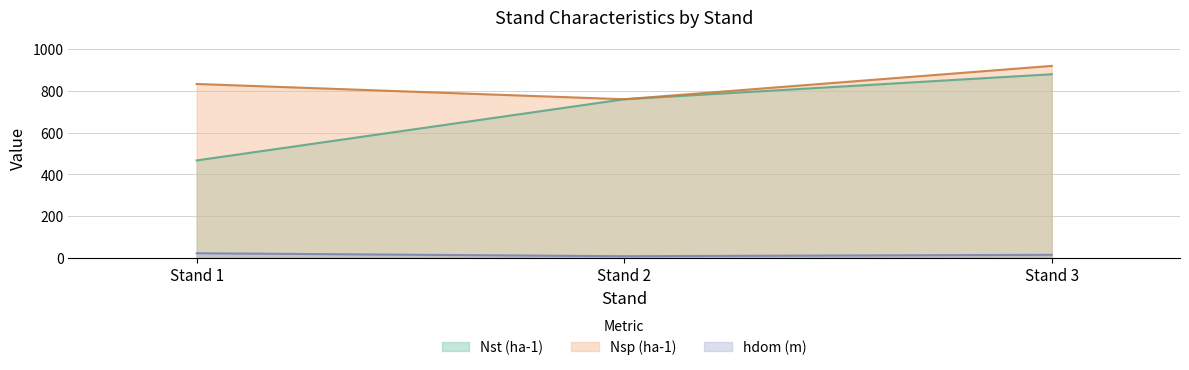

What are all the series names shown in the legend?

Nst (ha-1), Nsp (ha-1), hdom (m)